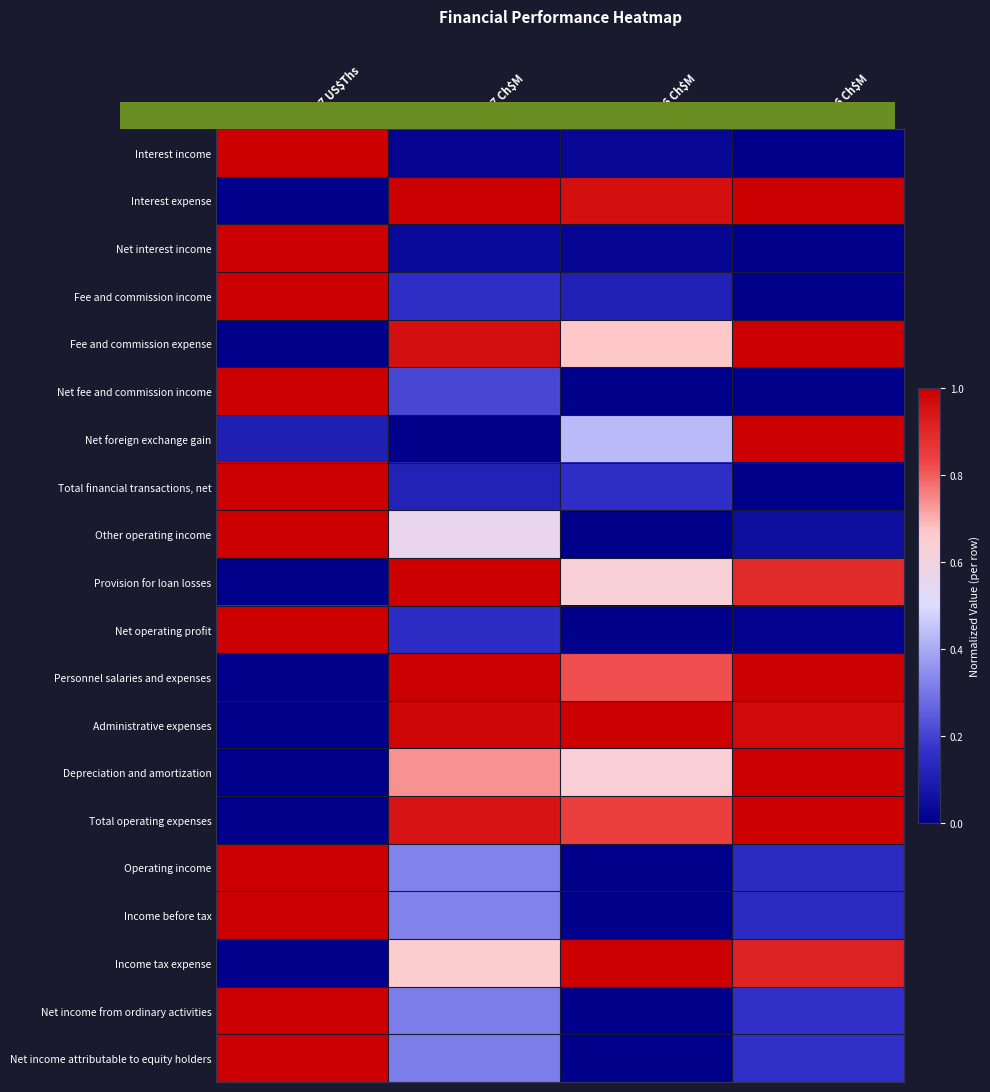

Reading left to right, extract all data points from this chart.

Interest income: 1Q17 US$Ths=1.0	1Q17 Ch$M=0.0	4Q16 Ch$M=0.0	1Q16 Ch$M=0.0
Interest expense: 1Q17 US$Ths=0.0	1Q17 Ch$M=1.0	4Q16 Ch$M=1.0	1Q16 Ch$M=1.0
Net interest income: 1Q17 US$Ths=1.0	1Q17 Ch$M=0.0	4Q16 Ch$M=0.0	1Q16 Ch$M=0.0
Fee and commission income: 1Q17 US$Ths=1.0	1Q17 Ch$M=0.2	4Q16 Ch$M=0.1	1Q16 Ch$M=0.0
Fee and commission expense: 1Q17 US$Ths=0.0	1Q17 Ch$M=1.0	4Q16 Ch$M=0.7	1Q16 Ch$M=1.0
Net fee and commission income: 1Q17 US$Ths=1.0	1Q17 Ch$M=0.2	4Q16 Ch$M=0.0	1Q16 Ch$M=0.0
Net foreign exchange gain: 1Q17 US$Ths=0.1	1Q17 Ch$M=0.0	4Q16 Ch$M=0.4	1Q16 Ch$M=1.0
Total financial transactions, net: 1Q17 US$Ths=1.0	1Q17 Ch$M=0.1	4Q16 Ch$M=0.2	1Q16 Ch$M=0.0
Other operating income: 1Q17 US$Ths=1.0	1Q17 Ch$M=0.6	4Q16 Ch$M=0.0	1Q16 Ch$M=0.1
Provision for loan losses: 1Q17 US$Ths=0.0	1Q17 Ch$M=1.0	4Q16 Ch$M=0.6	1Q16 Ch$M=0.9
Net operating profit: 1Q17 US$Ths=1.0	1Q17 Ch$M=0.1	4Q16 Ch$M=0.0	1Q16 Ch$M=0.0
Personnel salaries and expenses: 1Q17 US$Ths=0.0	1Q17 Ch$M=1.0	4Q16 Ch$M=0.8	1Q16 Ch$M=1.0
Administrative expenses: 1Q17 US$Ths=0.0	1Q17 Ch$M=1.0	4Q16 Ch$M=1.0	1Q16 Ch$M=1.0
Depreciation and amortization: 1Q17 US$Ths=0.0	1Q17 Ch$M=0.7	4Q16 Ch$M=0.6	1Q16 Ch$M=1.0
Total operating expenses: 1Q17 US$Ths=0.0	1Q17 Ch$M=0.9	4Q16 Ch$M=0.8	1Q16 Ch$M=1.0
Operating income: 1Q17 US$Ths=1.0	1Q17 Ch$M=0.3	4Q16 Ch$M=0.0	1Q16 Ch$M=0.1
Income before tax: 1Q17 US$Ths=1.0	1Q17 Ch$M=0.3	4Q16 Ch$M=0.0	1Q16 Ch$M=0.1
Income tax expense: 1Q17 US$Ths=0.0	1Q17 Ch$M=0.7	4Q16 Ch$M=1.0	1Q16 Ch$M=0.9
Net income from ordinary activities: 1Q17 US$Ths=1.0	1Q17 Ch$M=0.3	4Q16 Ch$M=0.0	1Q16 Ch$M=0.2
Net income attributable to equity holders: 1Q17 US$Ths=1.0	1Q17 Ch$M=0.3	4Q16 Ch$M=0.0	1Q16 Ch$M=0.2